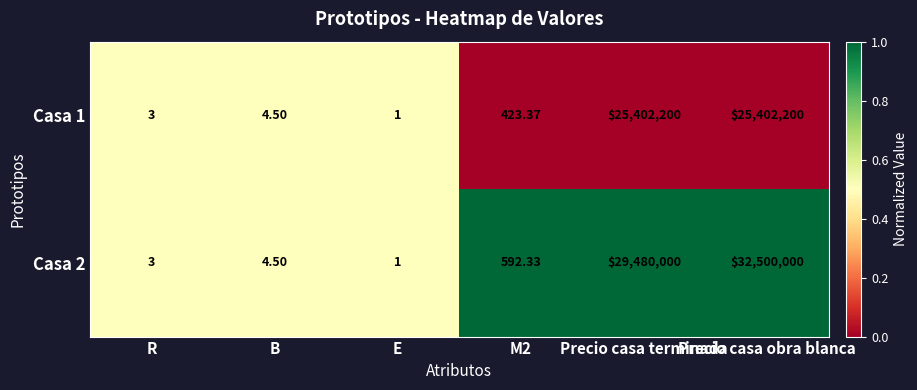

At which category is the sum across all series the highest?

Precio casa obra blanca